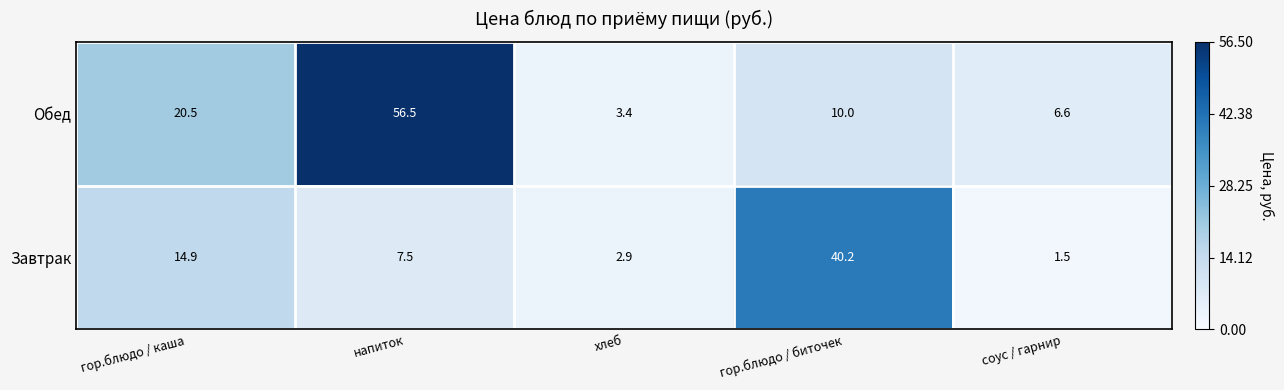

The Обед series shows 10.0 at гор.блюдо / биточек. True or false?

True